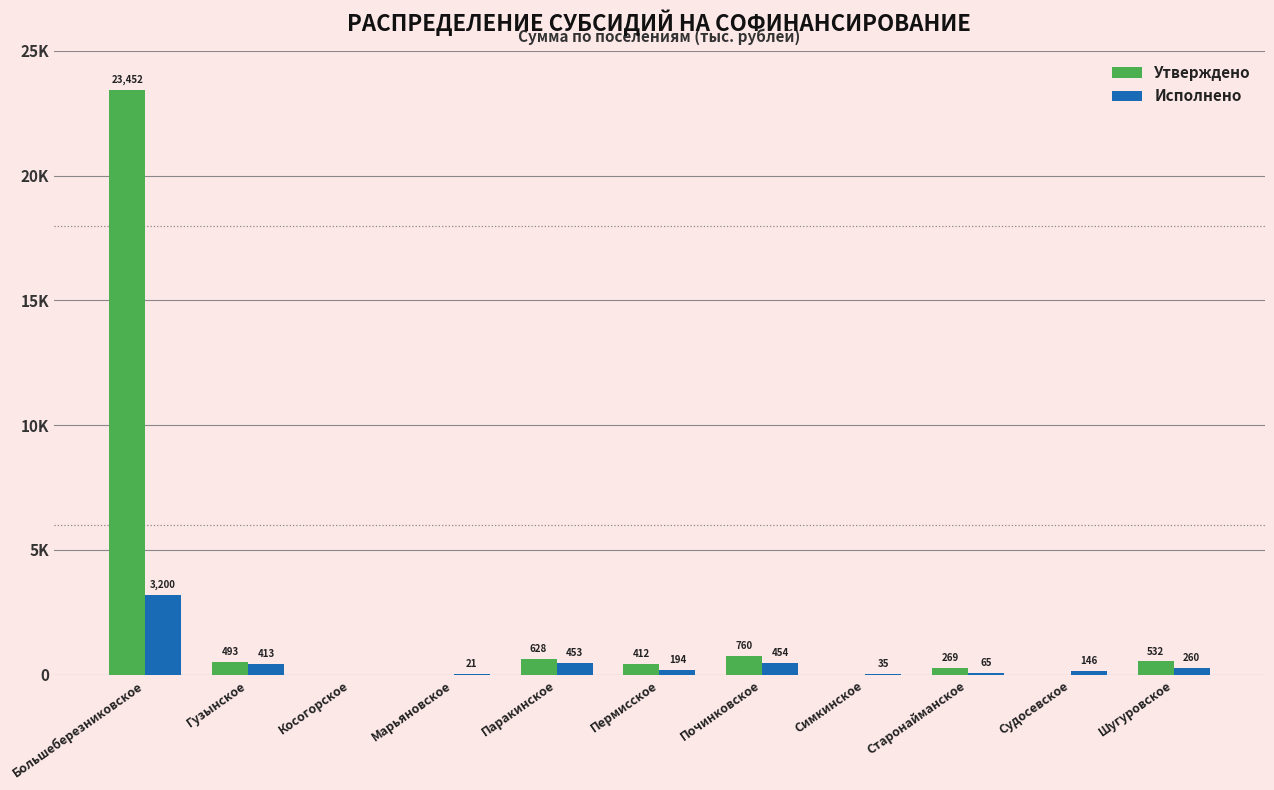

At which label does Утверждено first exceed 412?

Большеберезниковское